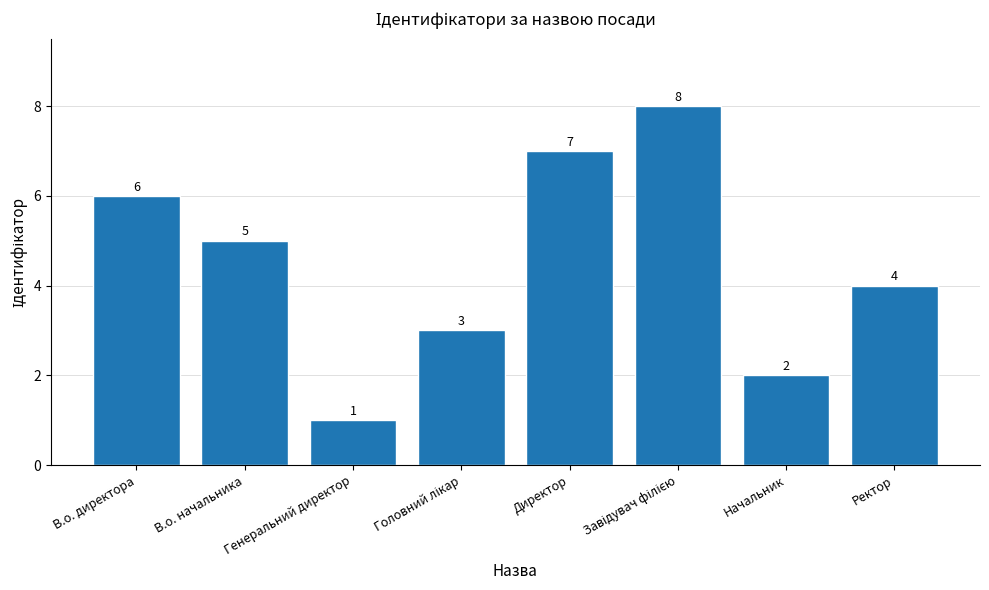

What is the change in value from В.о. начальника to Генеральний директор?

-4